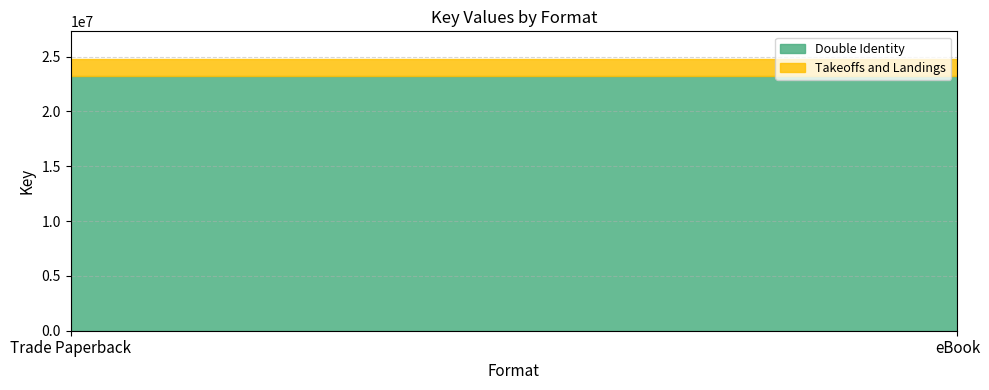

Which has a higher value, eBook or Trade Paperback?

eBook